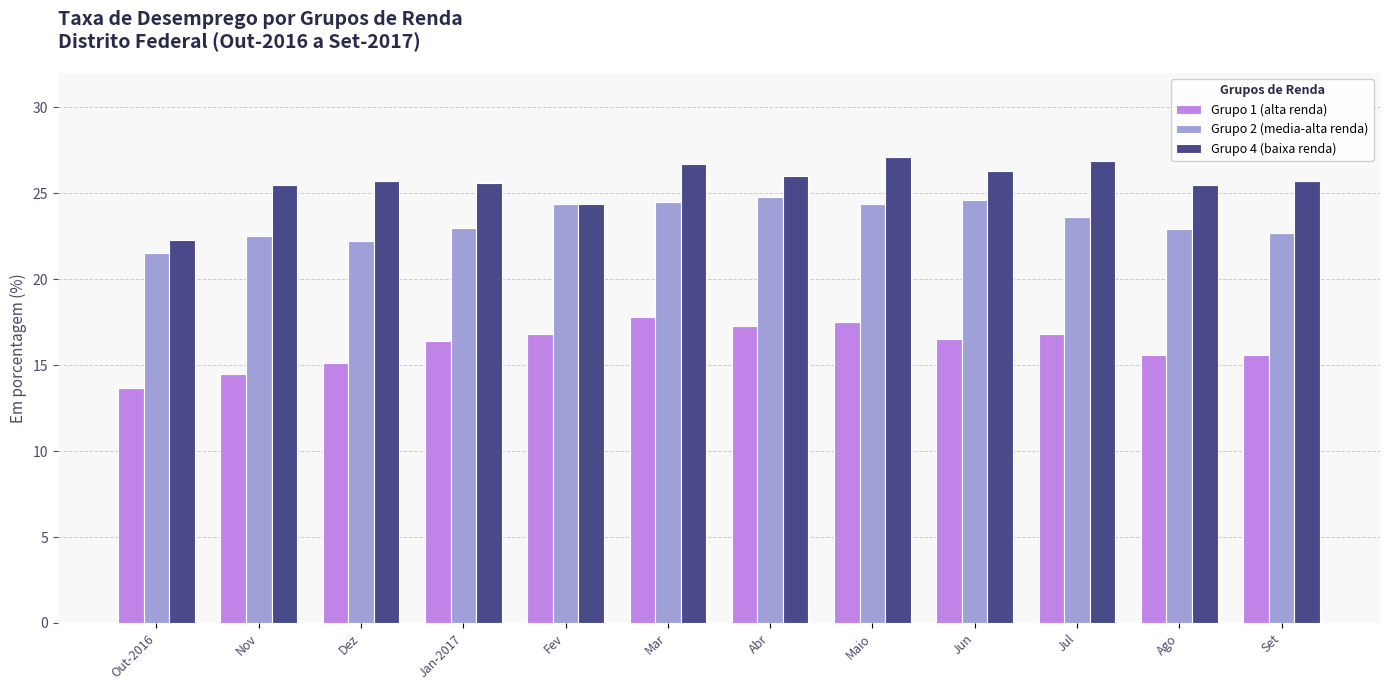

At which label does Grupo 1 (alta renda) reach its minimum?

Out-2016